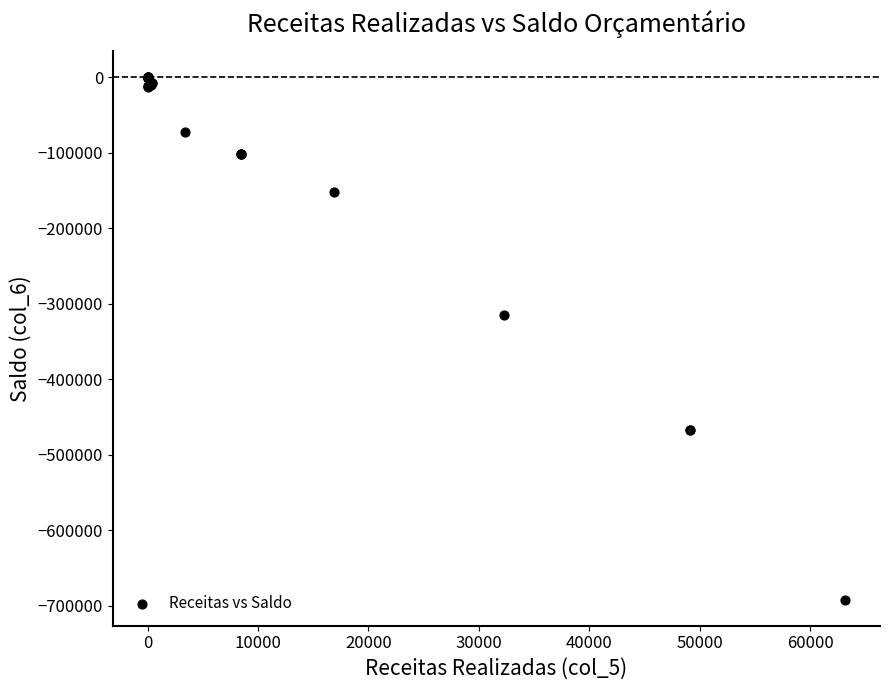

What Y value in the scatter plot is closest to -346061?

-314431.0